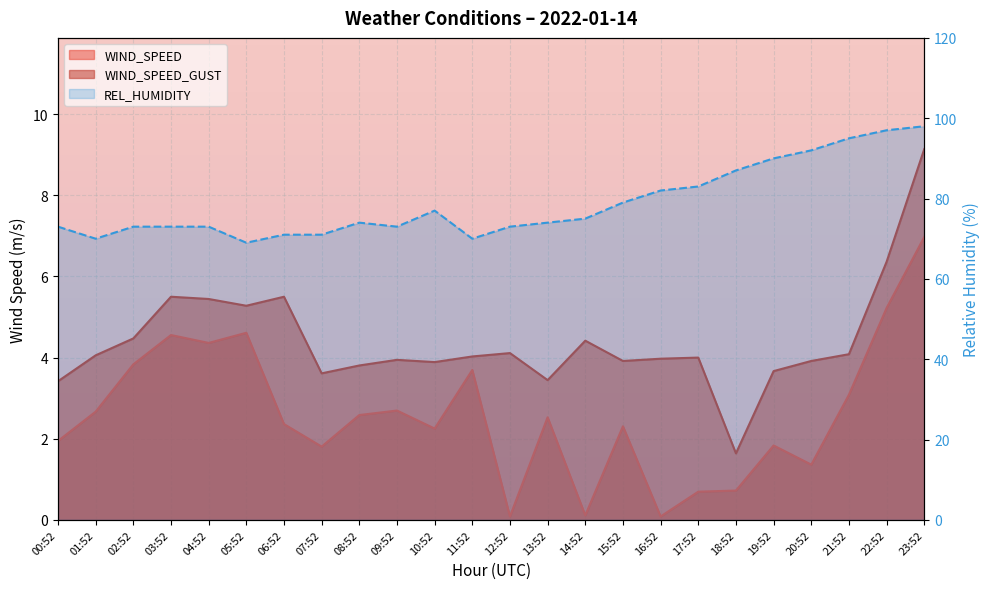

Rank the categories by WIND_SPEED value from lowest to highest.

12:52, 16:52, 14:52, 17:52, 18:52, 20:52, 07:52, 19:52, 00:52, 10:52, 15:52, 06:52, 13:52, 08:52, 01:52, 09:52, 21:52, 11:52, 02:52, 04:52, 03:52, 05:52, 22:52, 23:52